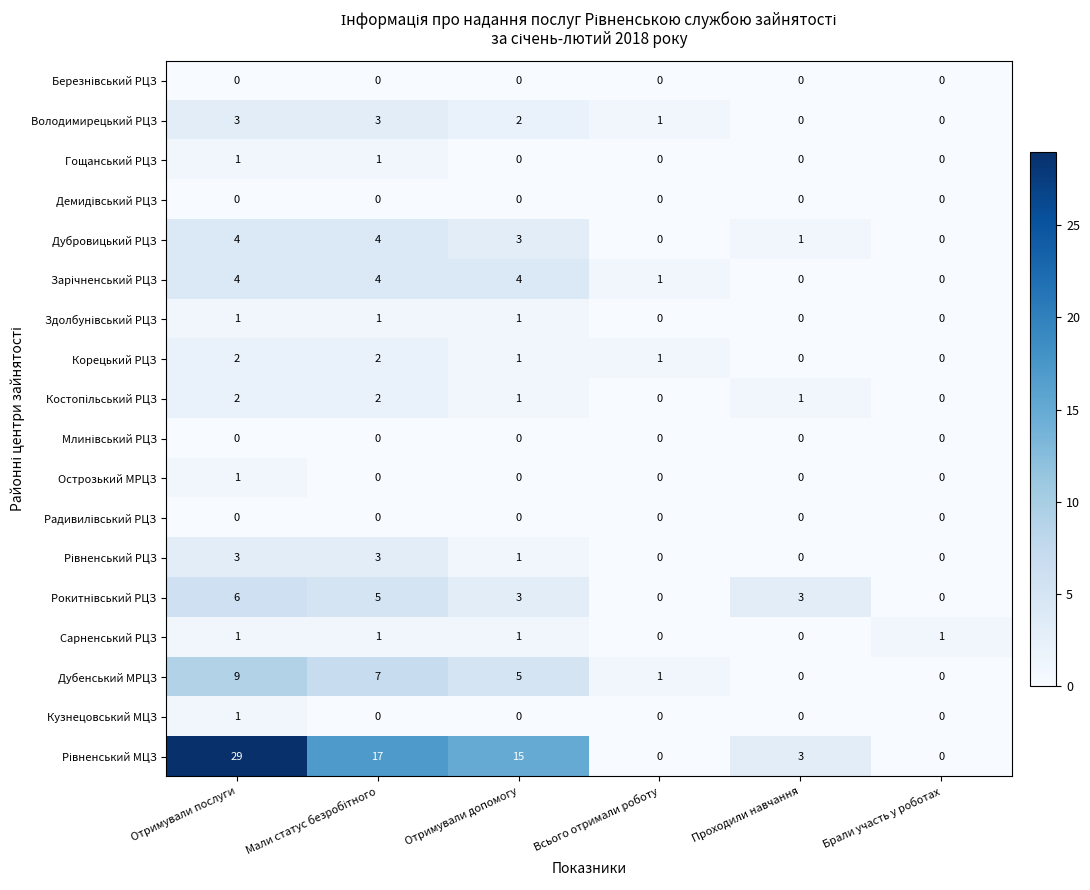

Where is Володимирецький РЦЗ nearest to the value 1?

Всього отримали роботу